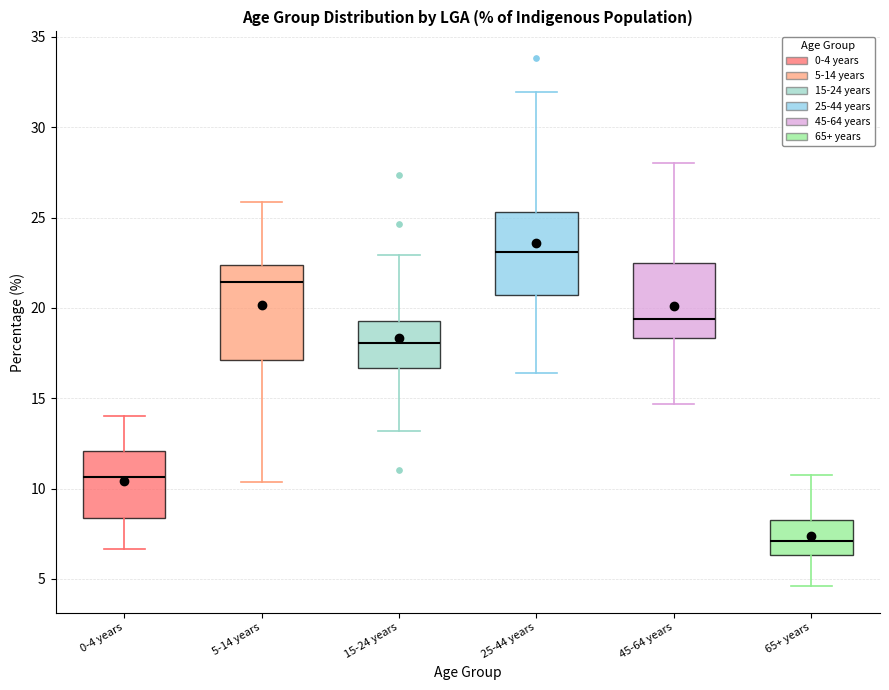

Which box has the highest median line?

25-44 years